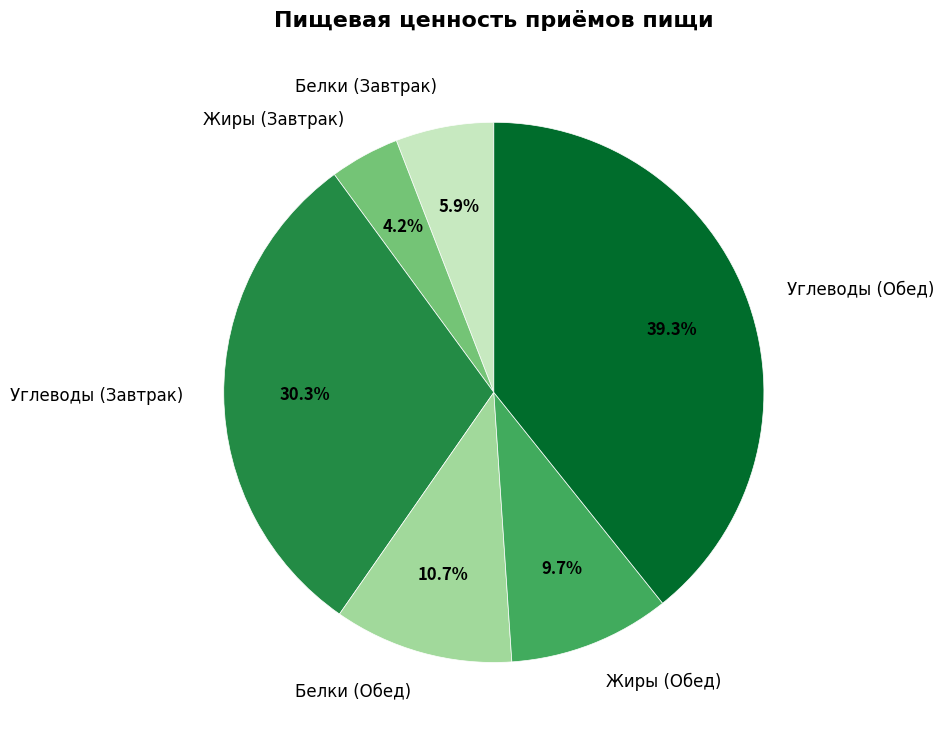

What is the smallest slice in the pie chart?

Жиры (Завтрак)